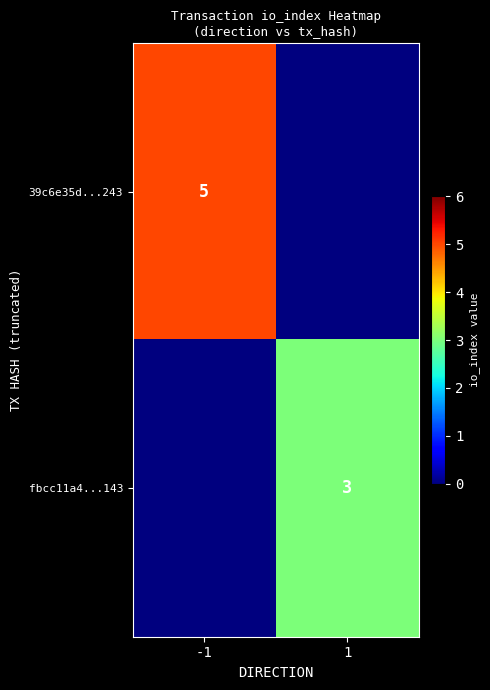

Is the value of 39c6e35d...243 at -1 greater than the value of fbcc11a4...143 at 1?

Yes